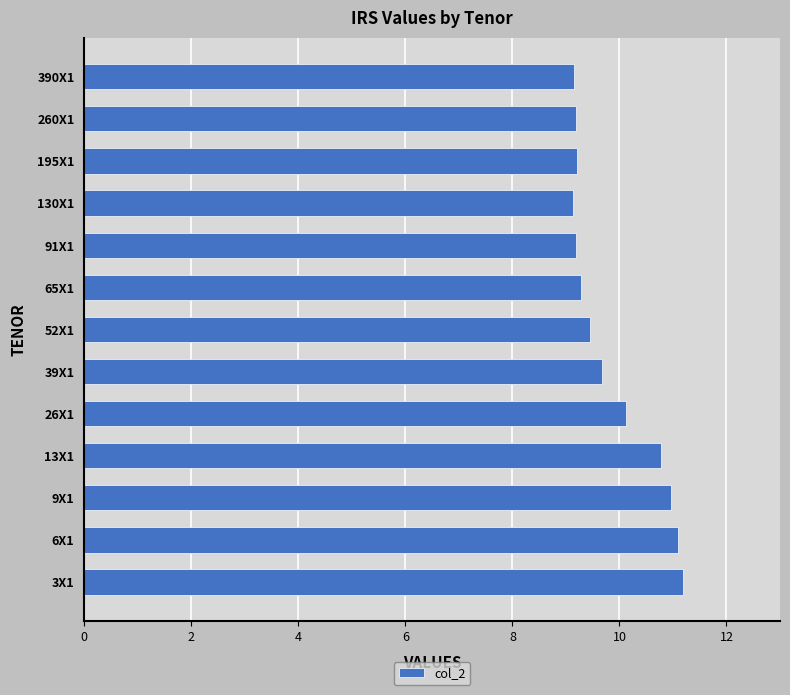

Count the number of categories in the chart.

13